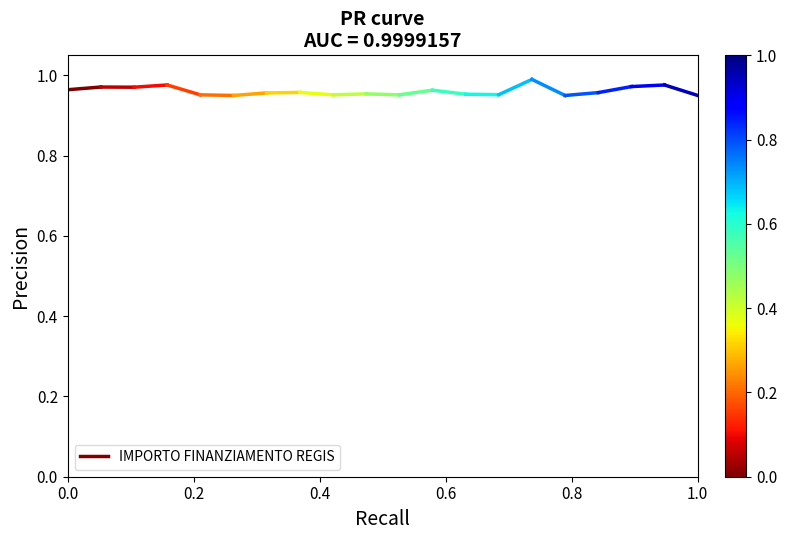

Does the chart display data point markers on the line(s)?

No